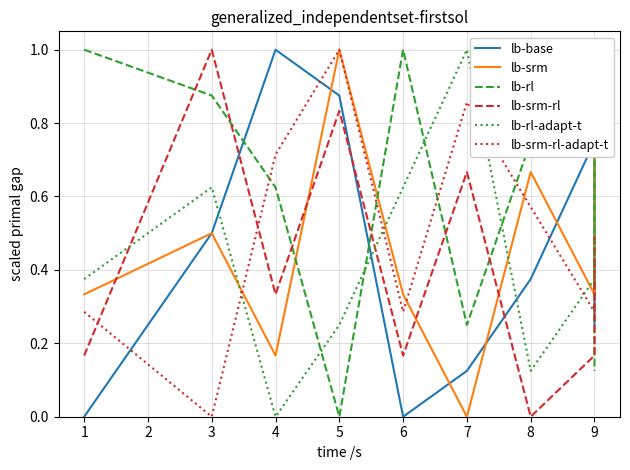

What is the value of the lb-base point at the 7th from the left?

0.4